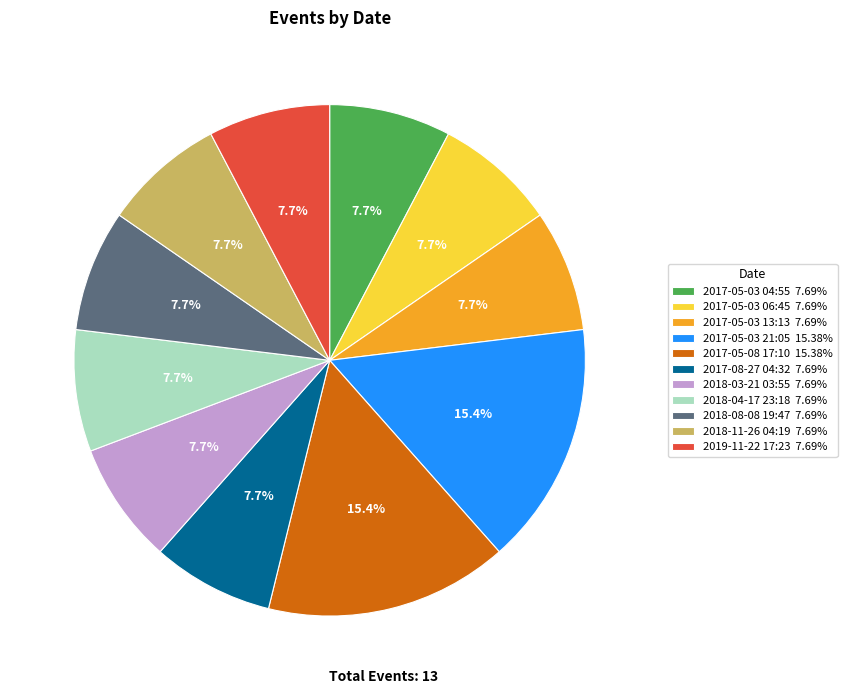

Approximately how many times larger is the value at 2018-03-21 03:55 compared to 2017-05-03 13:13?

1.0